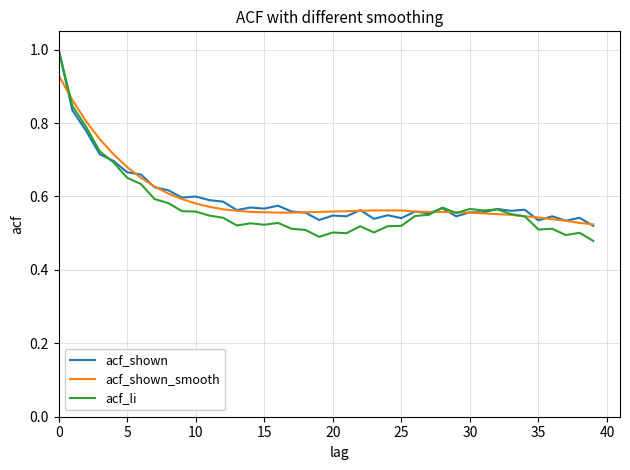

Which series has the widest spread of values?

acf_li